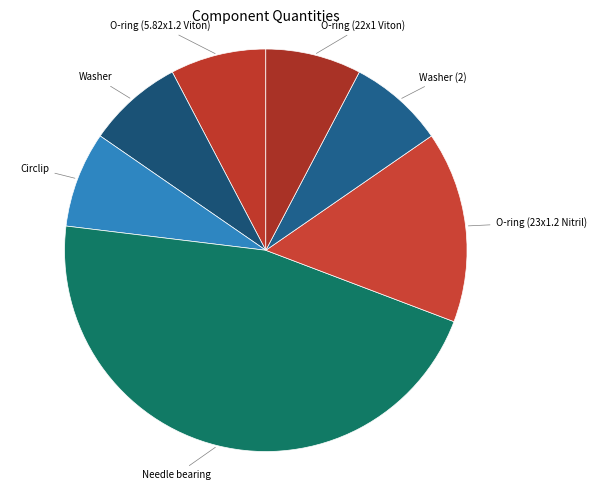

Does any single category account for the majority?

No